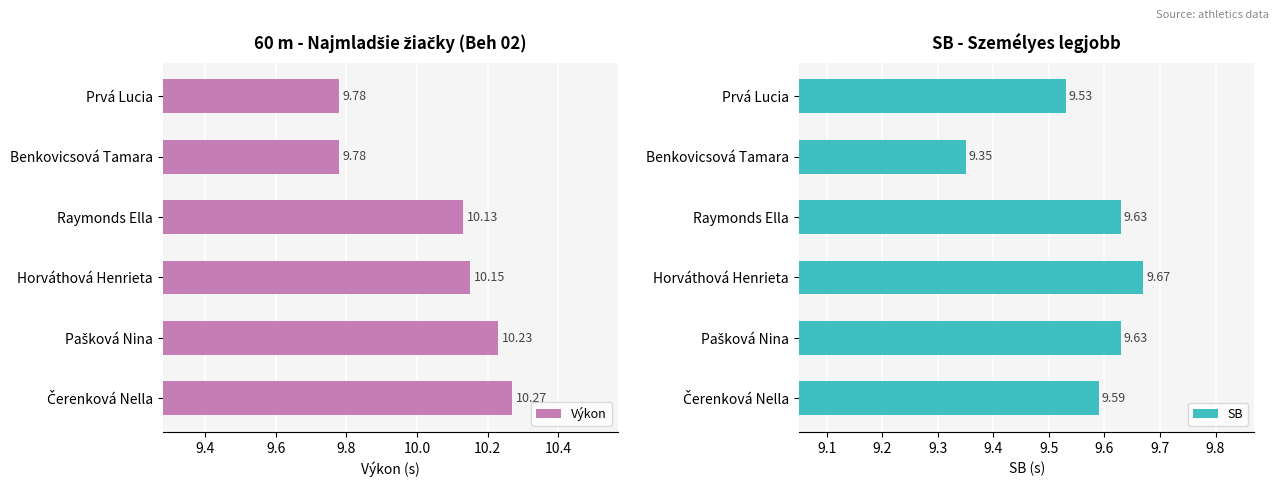

What is the difference between the maximum and minimum values in the Výkon series?

0.5